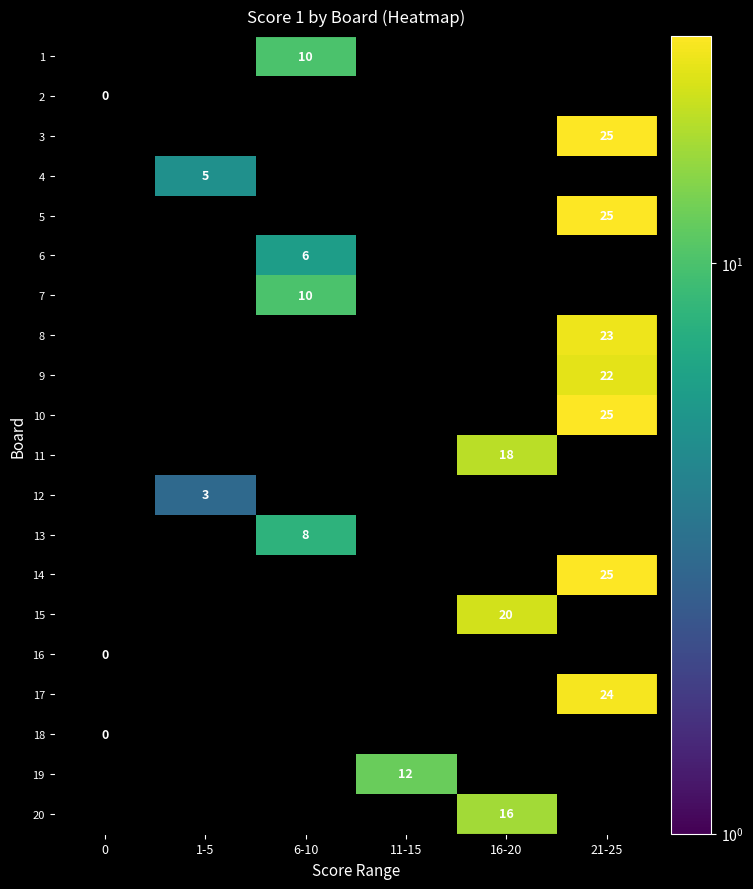

Which category has the highest value across all series?

21-25